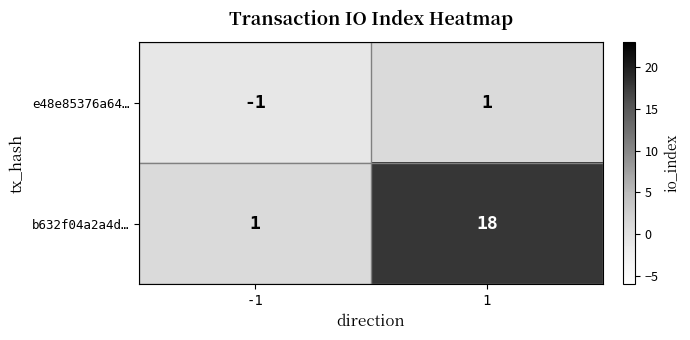

What is the total value across all series at 1?

19